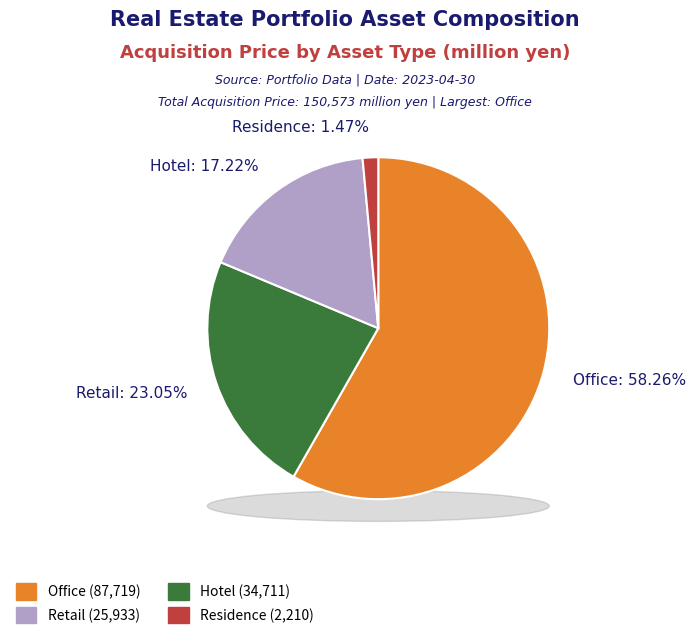

Does Office account for over 50% of the chart?

Yes